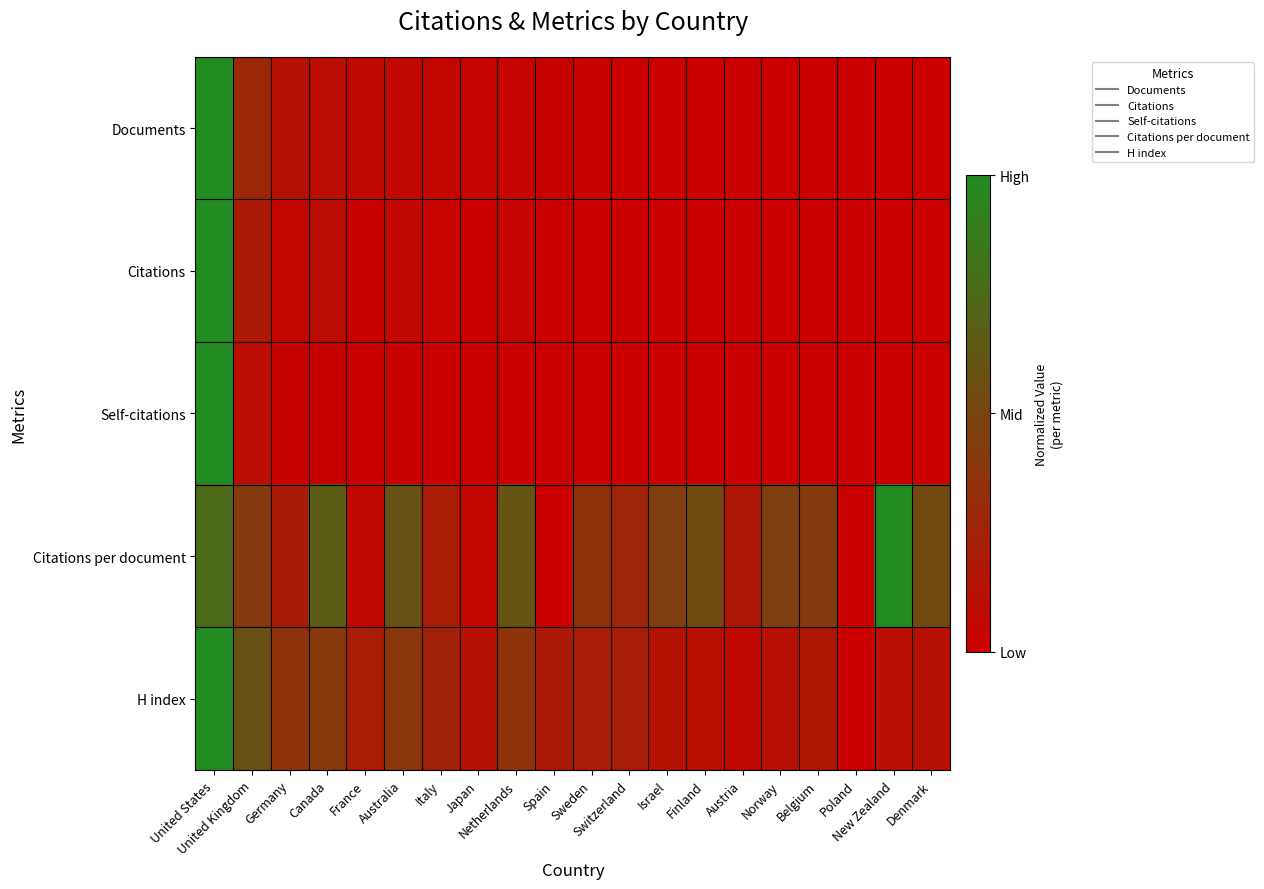

Which series changed the most between Netherlands and Spain?

Citations per document